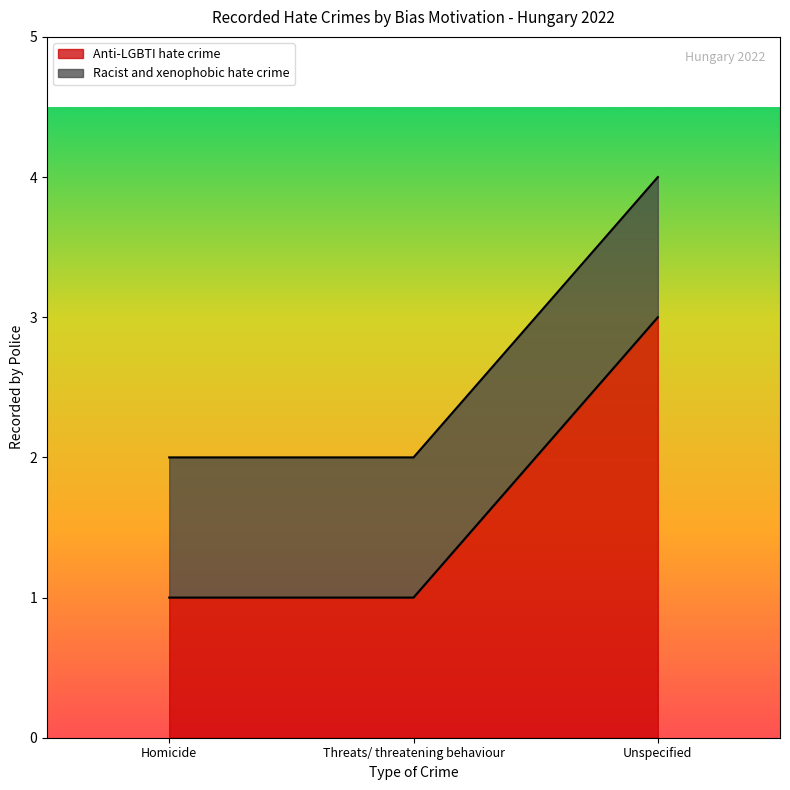

Read the value at Unspecified.

3